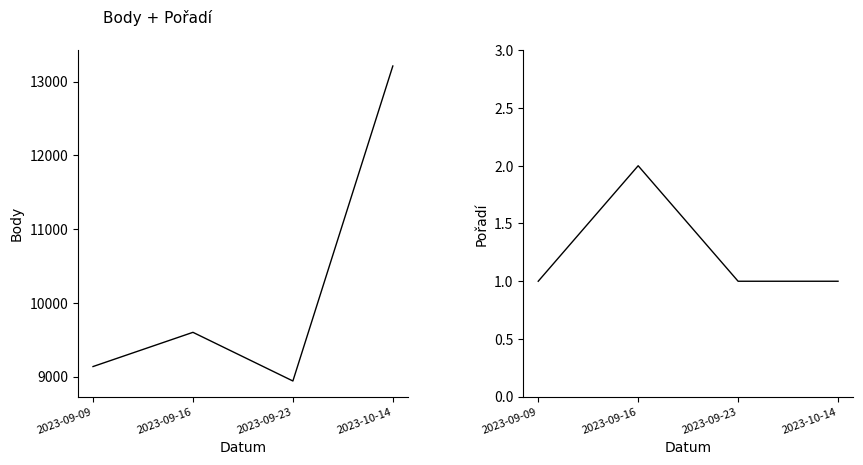

What is the difference between the highest and lowest values at 2023-10-14?

13211